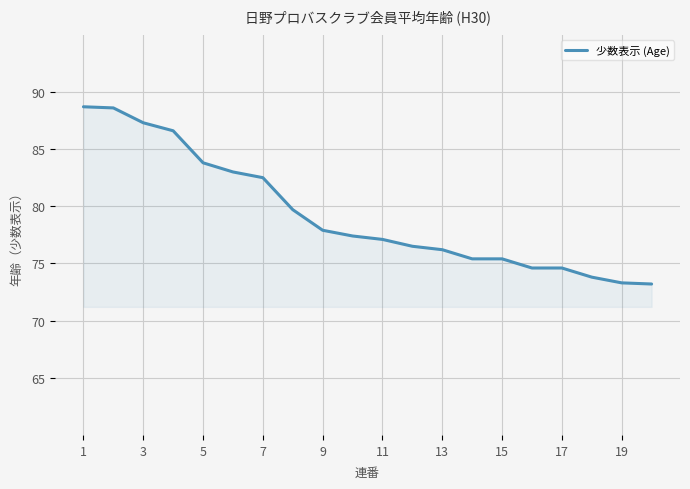

What is the smallest value displayed?

73.2